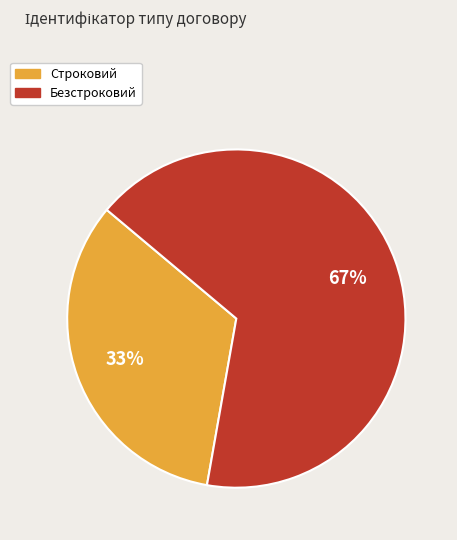

Is it true that Безстроковий is 60% of the pie?

False